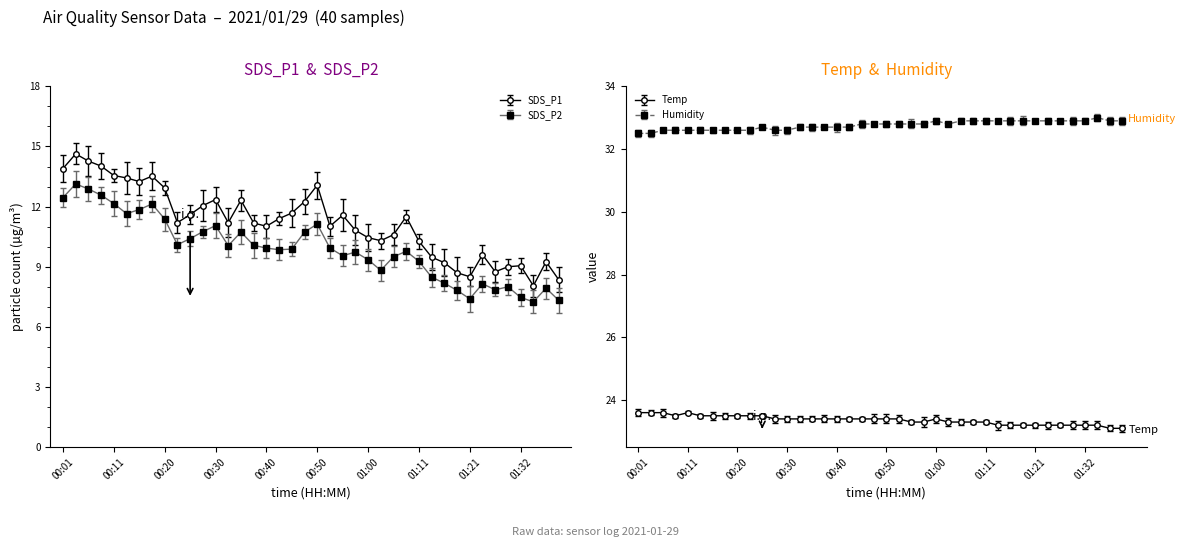

How many lines are shown in the chart?

4